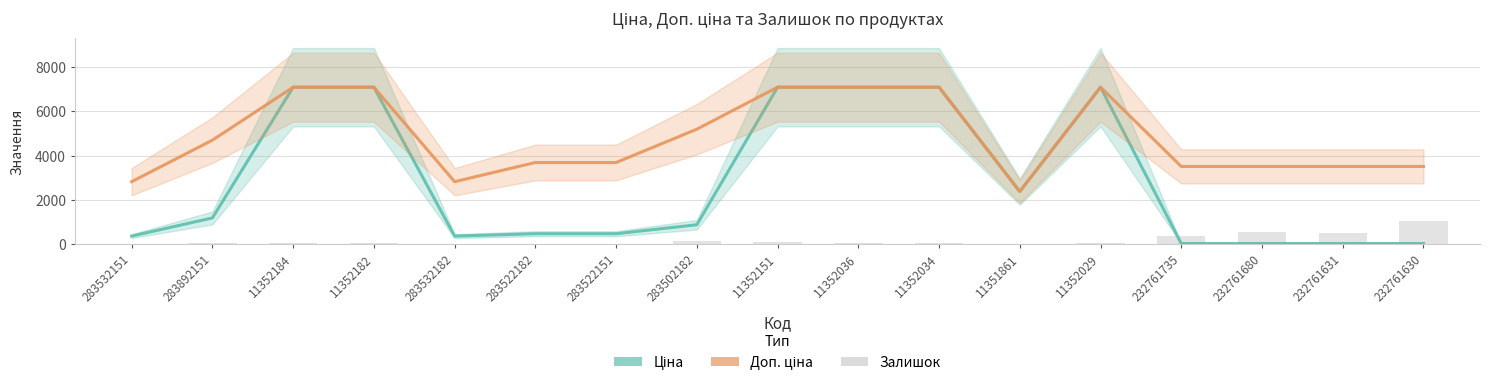

At 11352034, list the series in order from largest to smallest.

Ціна, Доп. ціна, Залишок